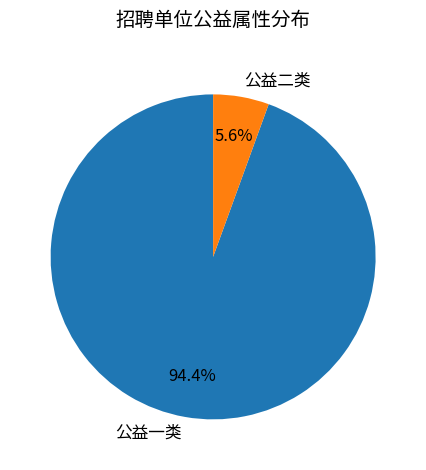

Combined, do 公益一类 and 公益二类 account for over 50%?

Yes